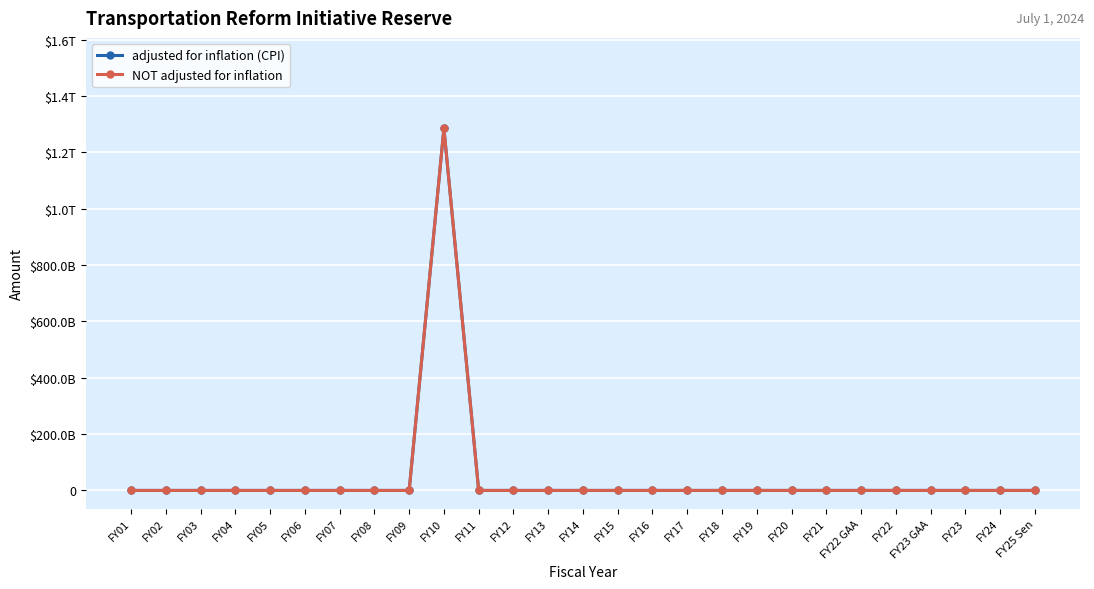

Is this an area chart (filled region under the line)?

No